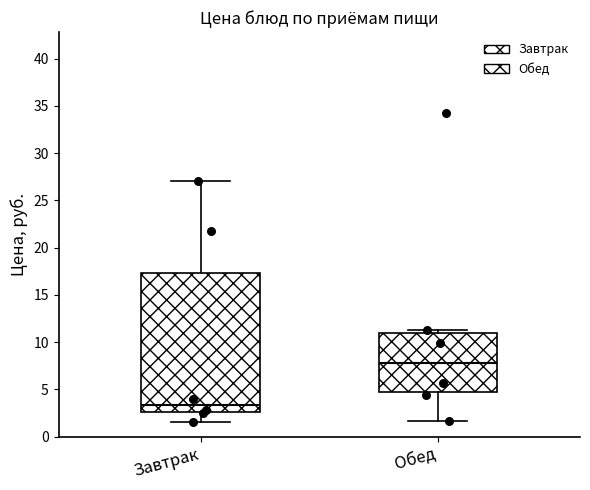

Which box is the tallest, from its lower edge to its upper edge?

Завтрак